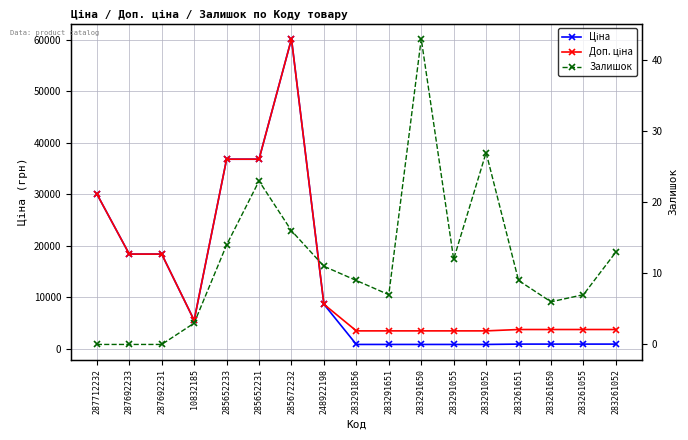

What is the sum of the Ціна values at 10832185 and 283291856?

6438.3